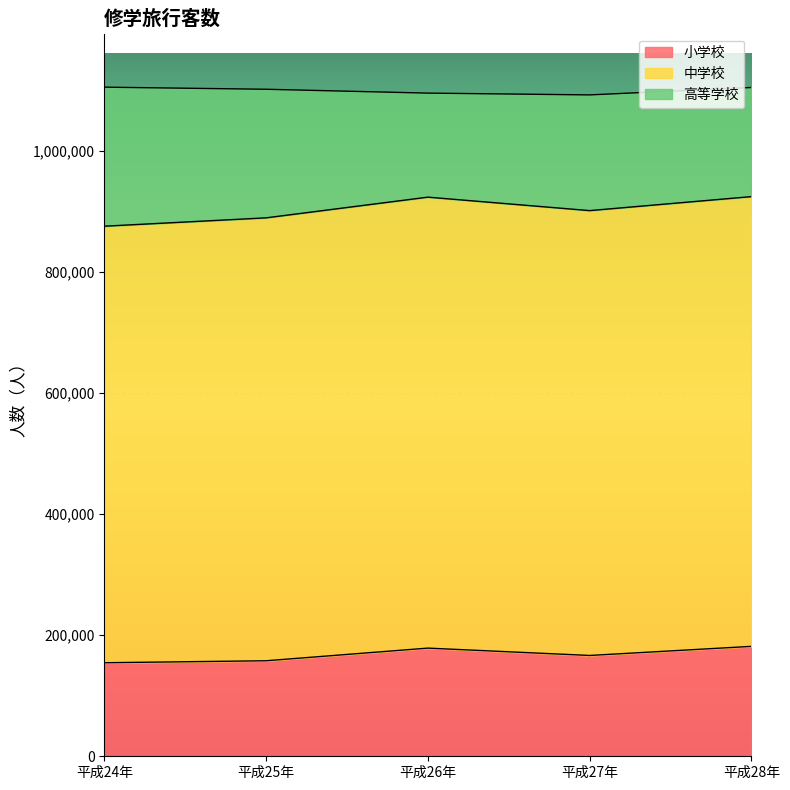

True or false: 中学校 has more than 1 points higher than both neighbors.

False